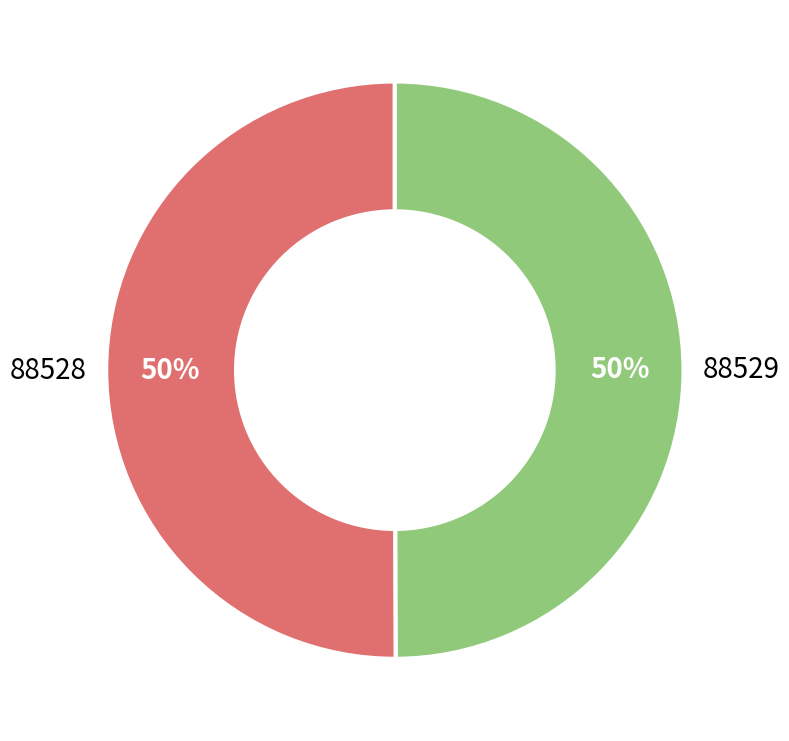

Combined, do 88528 and 88529 account for over 50%?

Yes